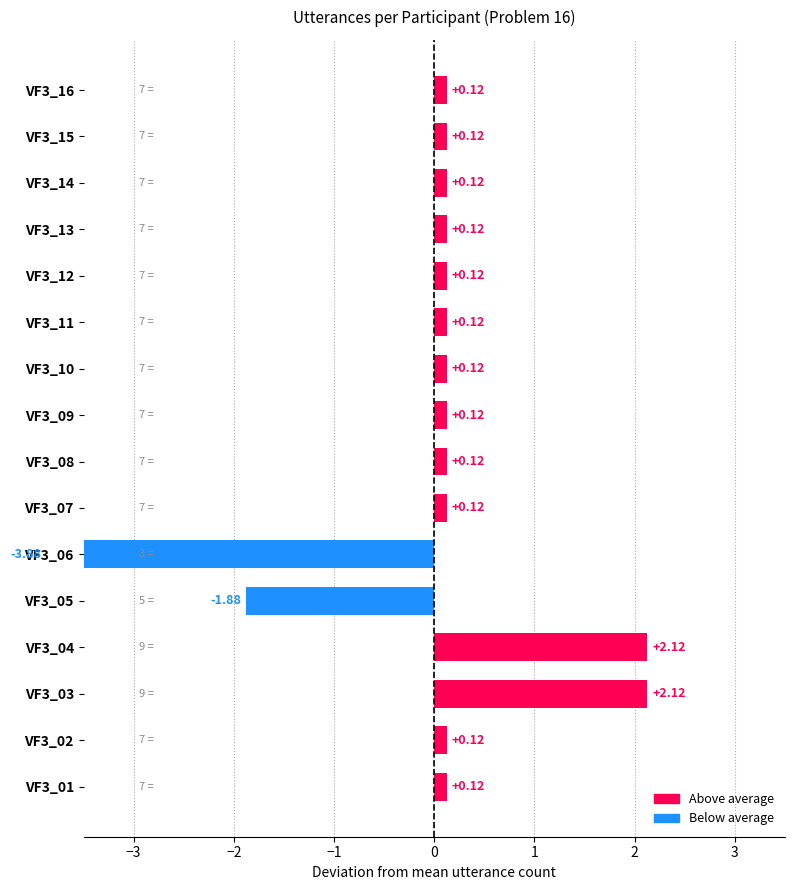

True or false: the data shows 0.1 at VF3_15.

True